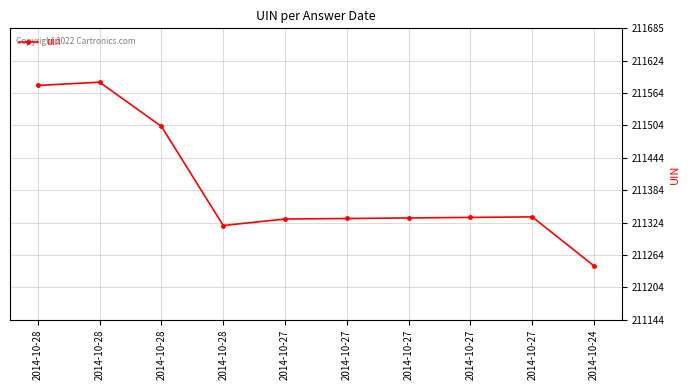

What is the sum of the values at 2014-10-28 and 2014-10-28?

422904